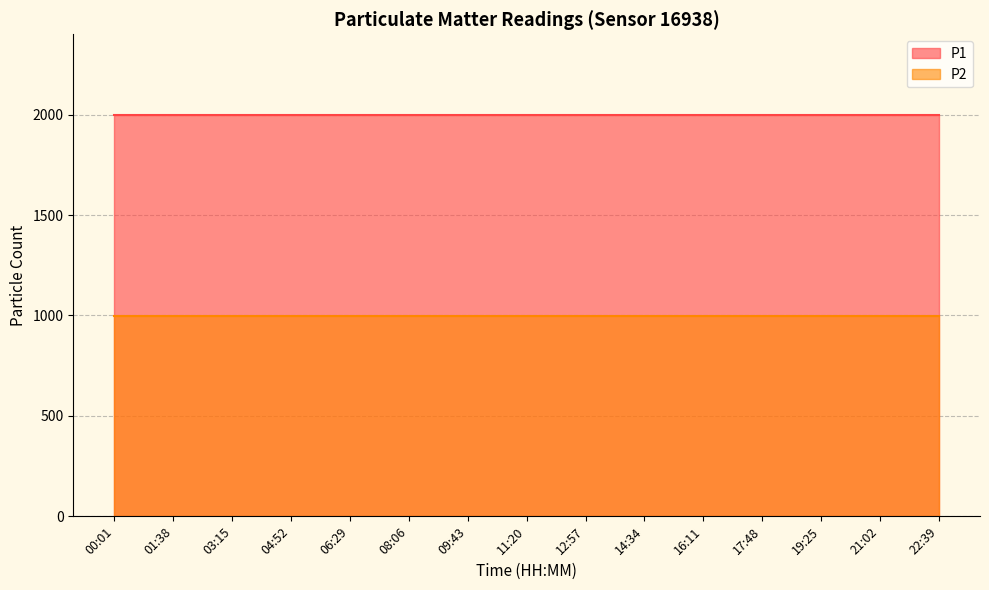

Which series has the largest total across all categories?

P1